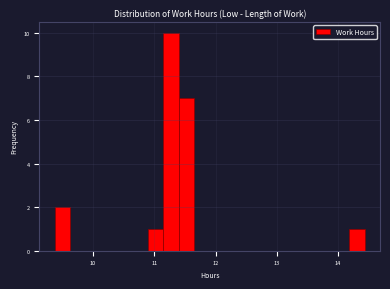

Read against the x-axis, roughly where is the centre of the tallest bar?

11.3